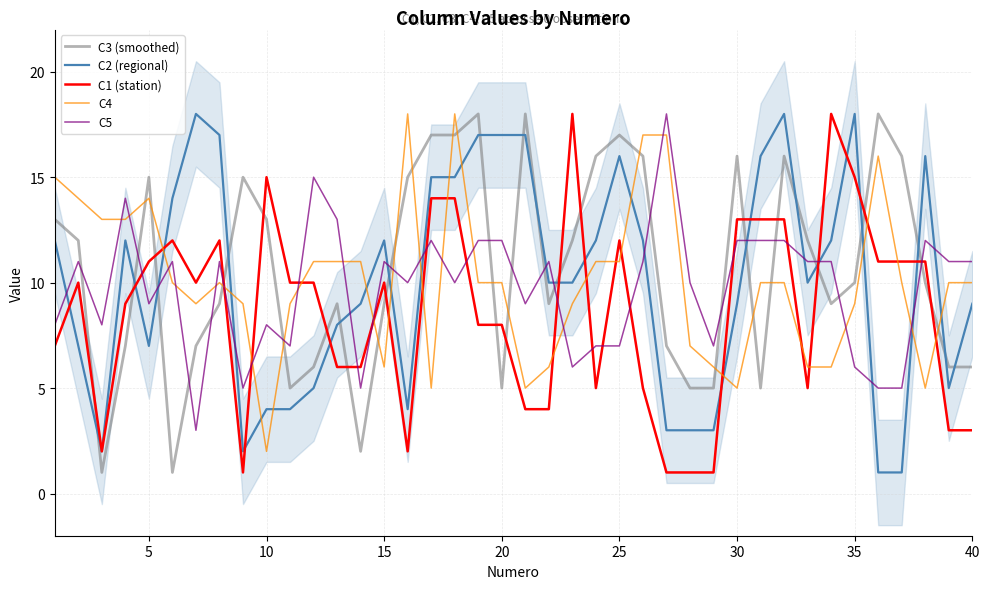

Reading right to left, extract all data points from this chart.

C3 (smoothed): 6	6	10	16	18	10	9	12	16	5	16	5	5	7	16	17	16	12	9	18	5	18	17	17	15	9	2	9	6	5	13	15	9	7	1	15	7	1	12	13
C2 (regional): 9	5	16	1	1	18	12	10	18	16	9	3	3	3	12	16	12	10	10	17	17	17	15	15	4	12	9	8	5	4	4	2	17	18	14	7	12	2	7	12
C1 (station): 3	3	11	11	11	15	18	5	13	13	13	1	1	1	5	12	5	18	4	4	8	8	14	14	2	10	6	6	10	10	15	1	12	10	12	11	9	2	10	7
C4: 10	10	5	10	16	9	6	6	10	10	5	6	7	17	17	11	11	9	6	5	10	10	18	5	18	6	11	11	11	9	2	9	10	9	10	14	13	13	14	15
C5: 11	11	12	5	5	6	11	11	12	12	12	7	10	18	11	7	7	6	11	9	12	12	10	12	10	11	5	13	15	7	8	5	11	3	11	9	14	8	11	8